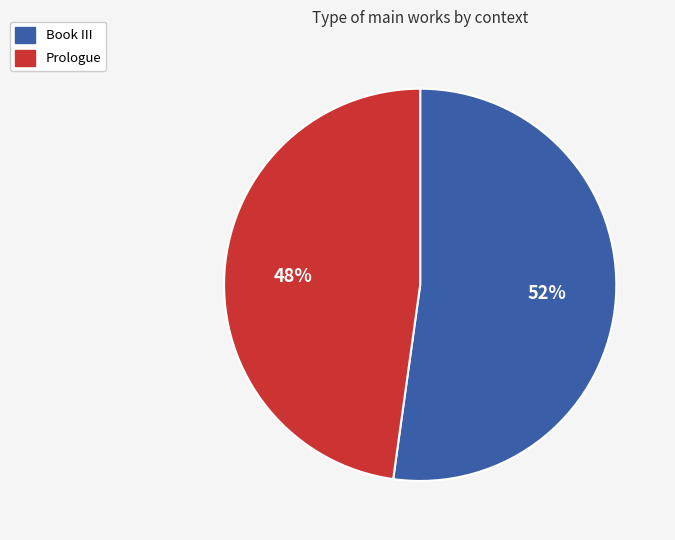

What percentage is the Book III slice, to the nearest percent?

52%